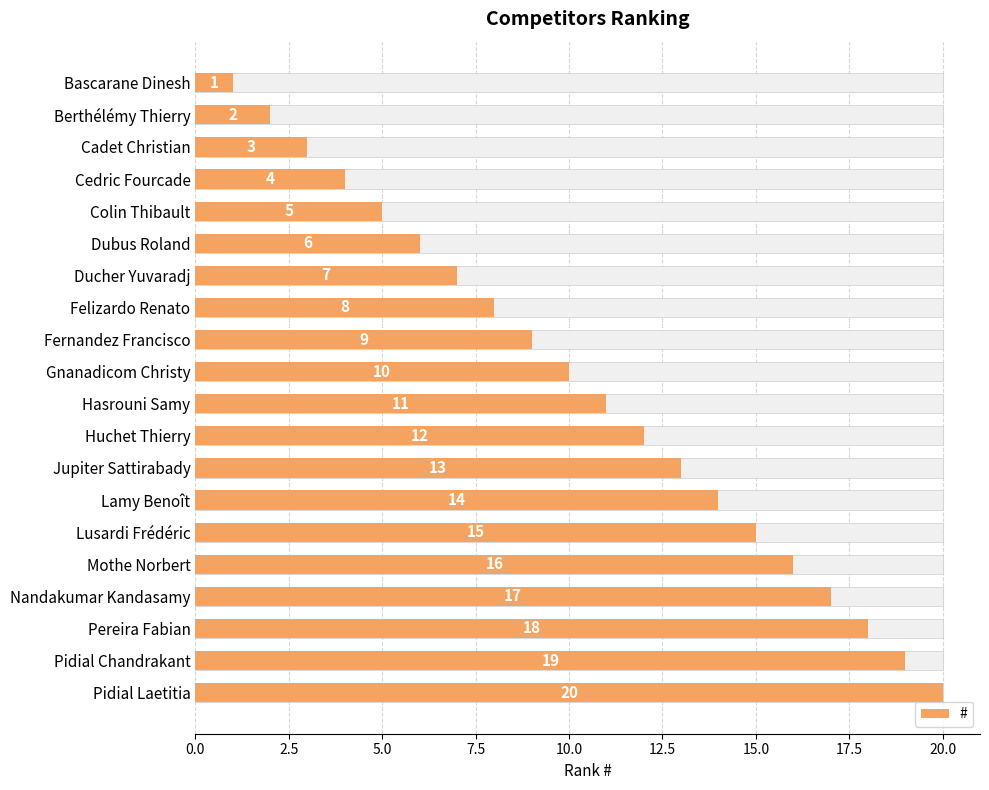

The chart shows a value of 18 at Hasrouni Samy. True or false?

False